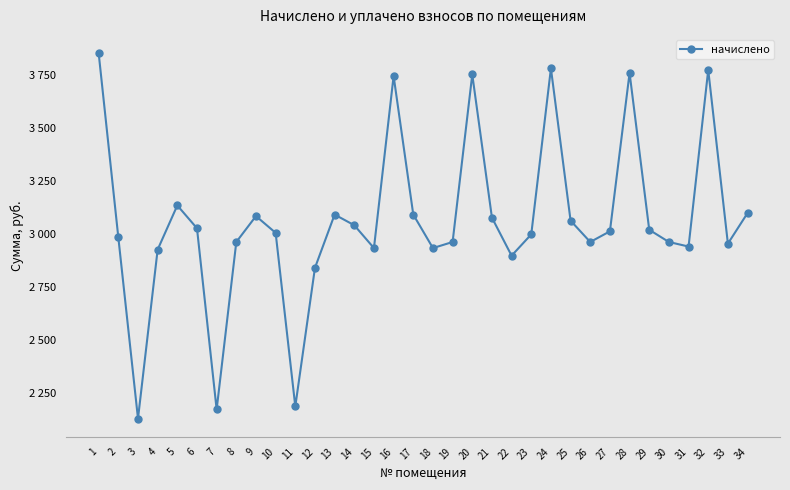

What is the difference between the second highest and minimum values?

1650.5